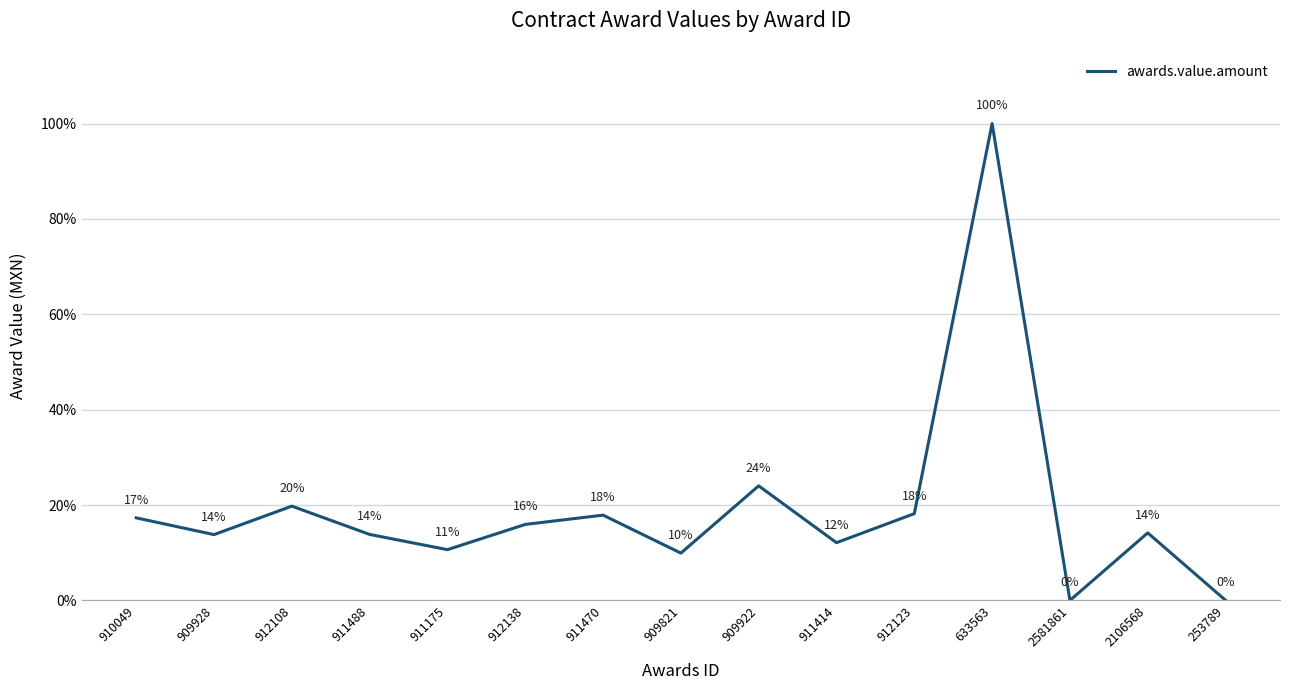

Is it true that the value at 912108 is 19.8?

True